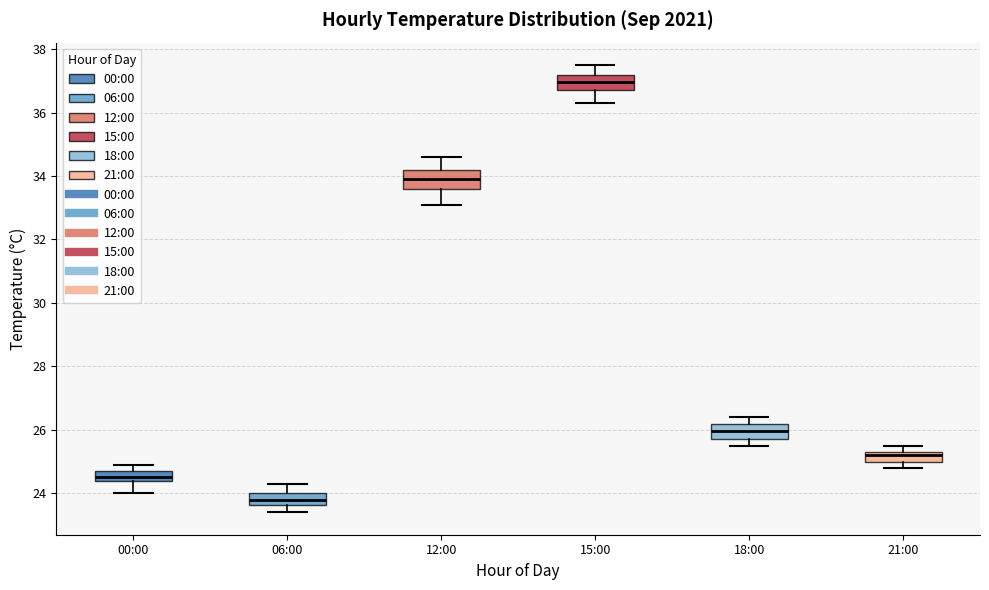

Which box has the lowest median line?

06:00